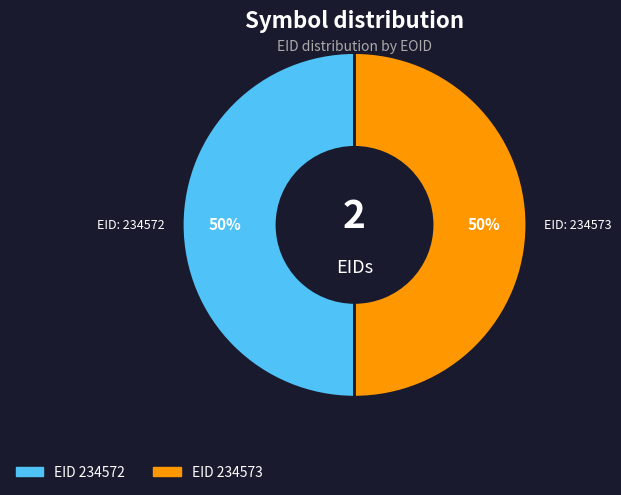

To the nearest percent, what is the average slice percentage?

50%